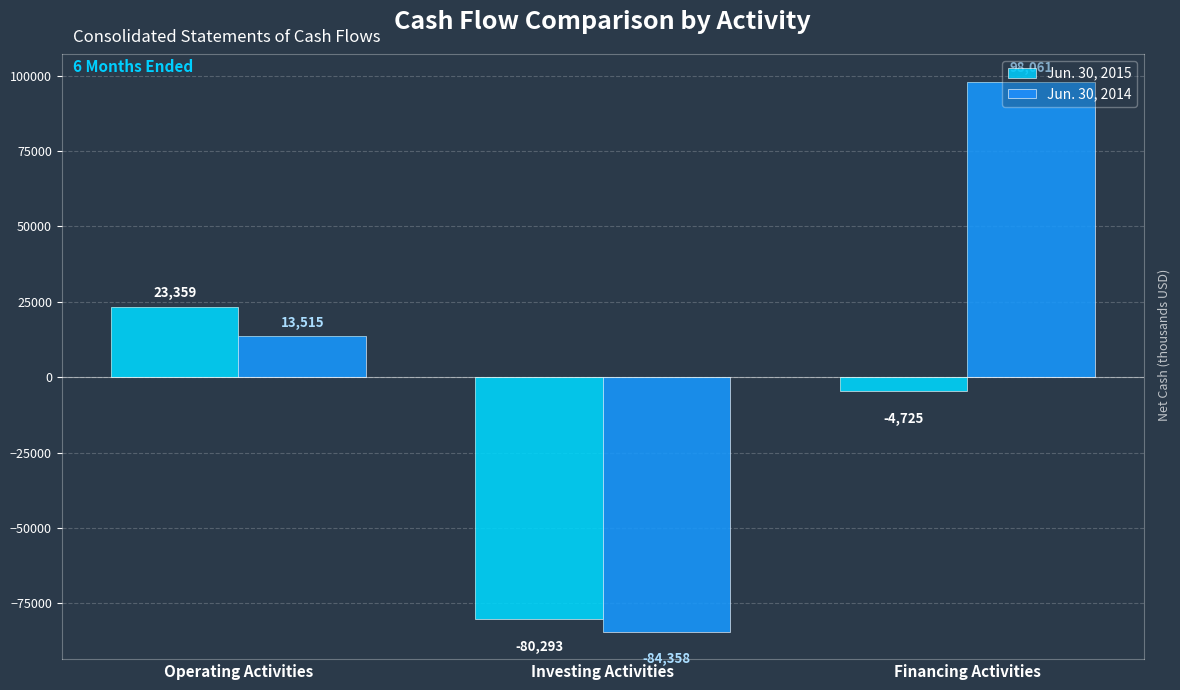

What is the label of the 3rd bar from the right?

Operating Activities